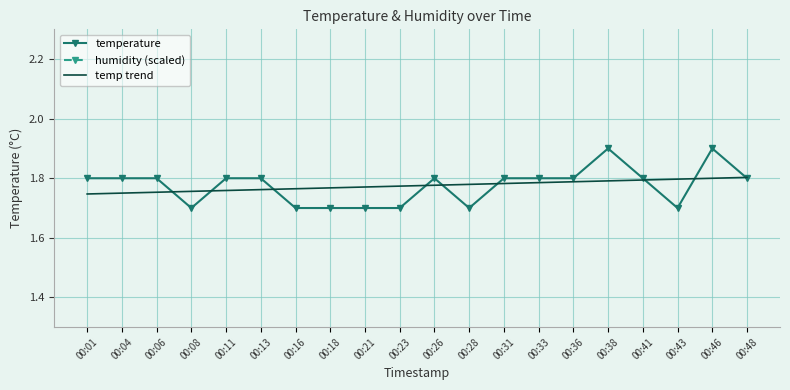

Which series changed the most between 00:26 and 00:48?

temp trend